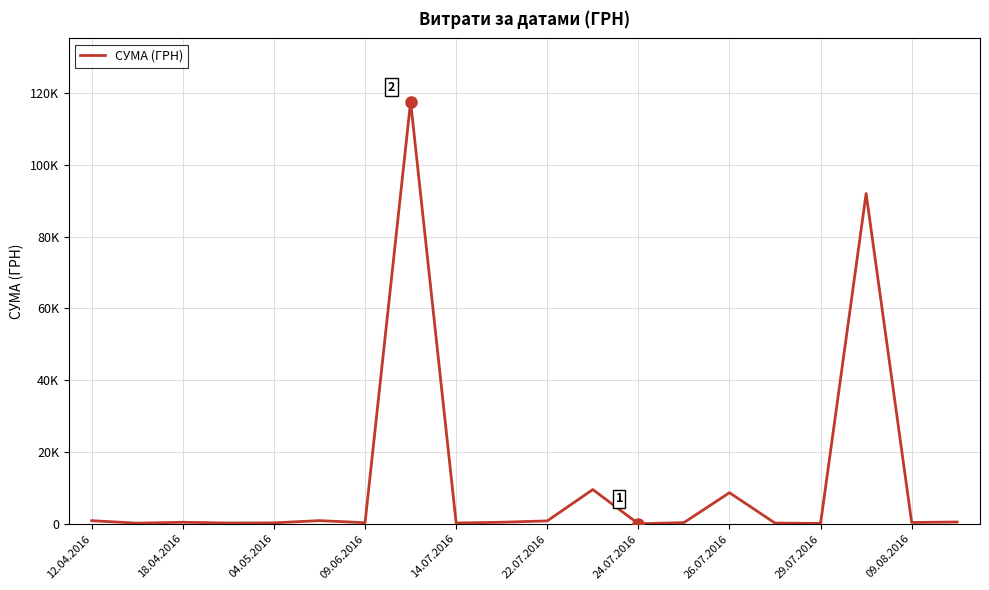

What is the difference between the maximum and minimum values?

117557.6